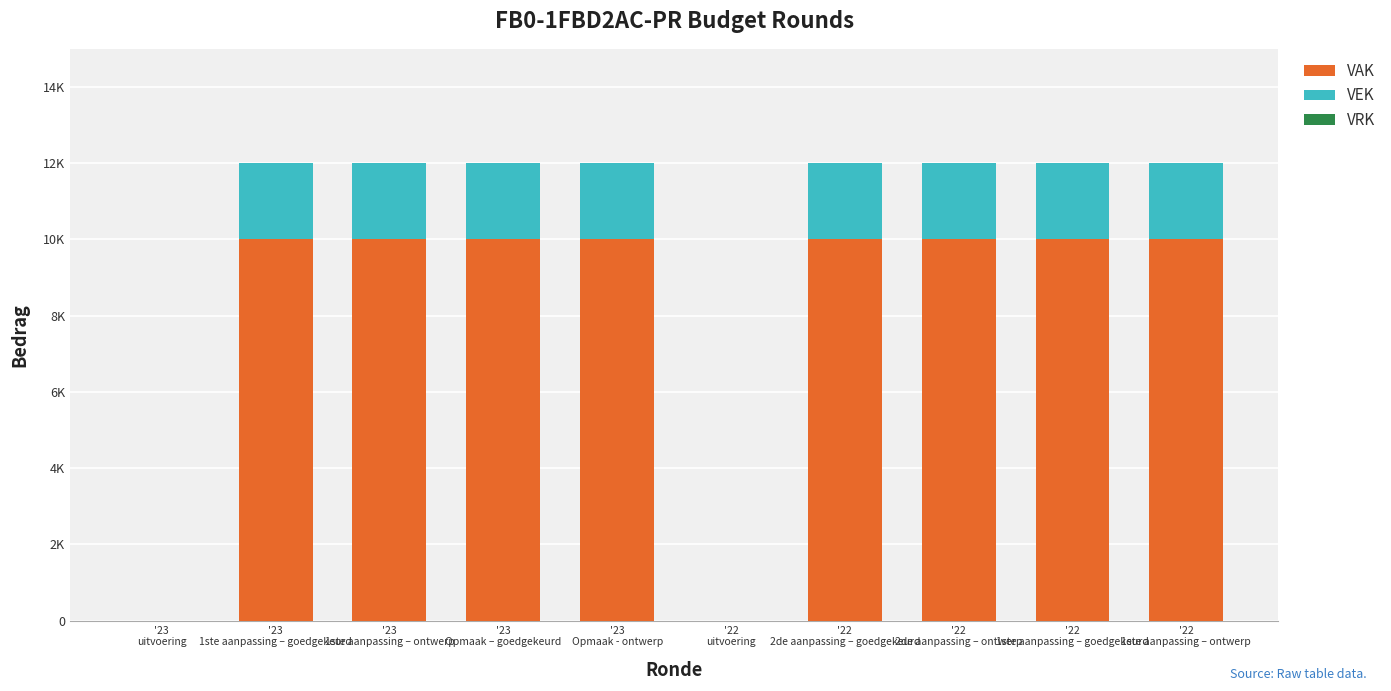

Does the chart contain stacked bars?

Yes